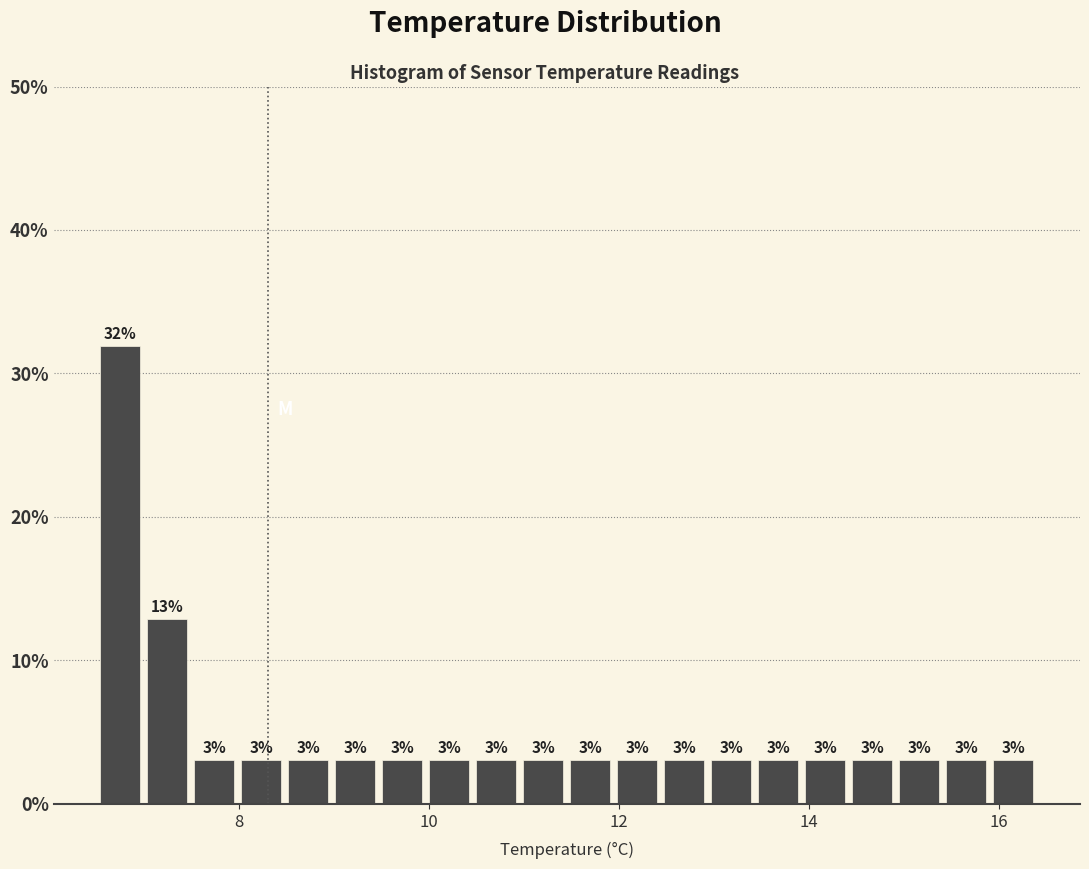

Around what value on the x-axis is the tallest bar? Give the approximate position of its centre, as read against the axis.

6.8